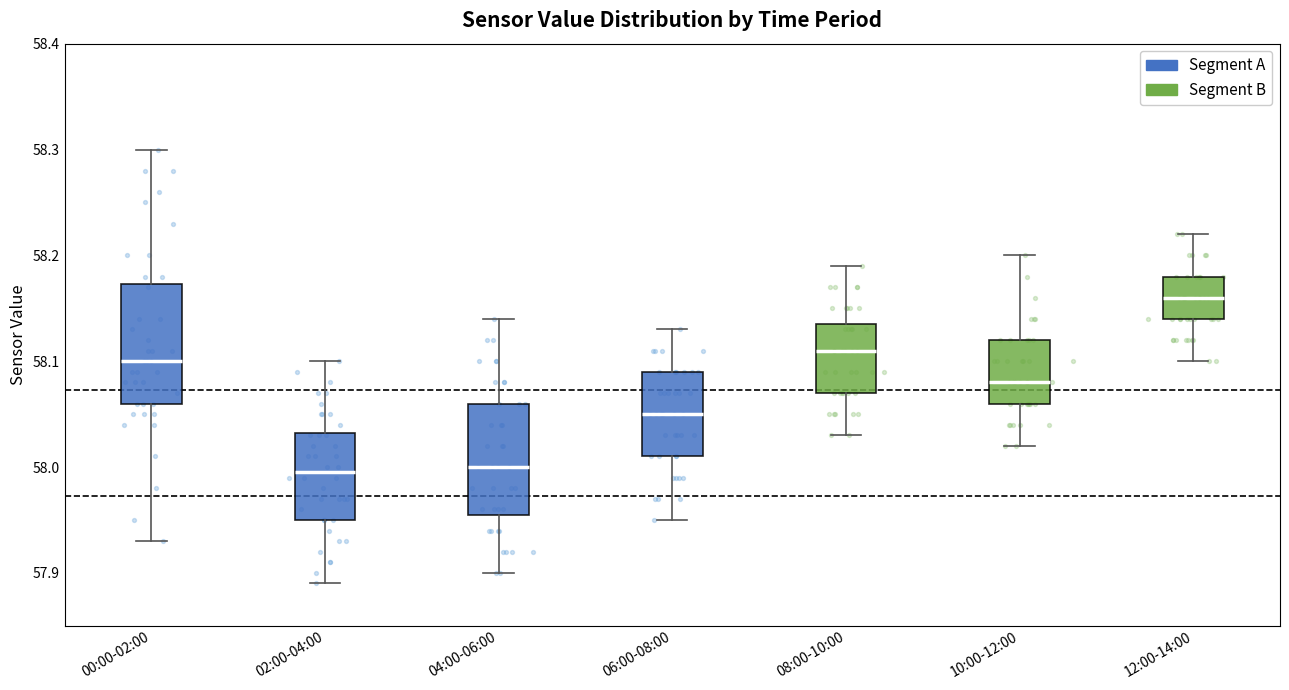

Reading left to right, transcribe this box plot: for each box, give where its median line is, the range the box spans, and where its two whiskers end, as read against the y-axis. The values are not printed on the chart, so give them approximately, as read against the axis.

00:00-02:00: median 58.10, box 58.06 to 58.17, whiskers 57.93 to 58.30
02:00-04:00: median 58.00, box 57.95 to 58.03, whiskers 57.89 to 58.10
04:00-06:00: median 58.00, box 57.96 to 58.06, whiskers 57.90 to 58.14
06:00-08:00: median 58.05, box 58.01 to 58.09, whiskers 57.95 to 58.13
08:00-10:00: median 58.11, box 58.07 to 58.14, whiskers 58.03 to 58.19
10:00-12:00: median 58.08, box 58.06 to 58.12, whiskers 58.02 to 58.20
12:00-14:00: median 58.16, box 58.14 to 58.18, whiskers 58.10 to 58.22